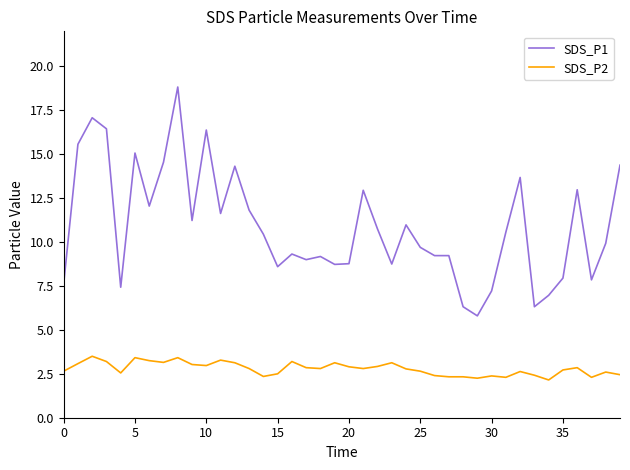

Is this an area chart (filled region under the line)?

No